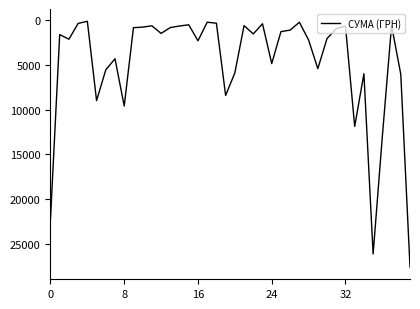

Is this an area chart (filled region under the line)?

No